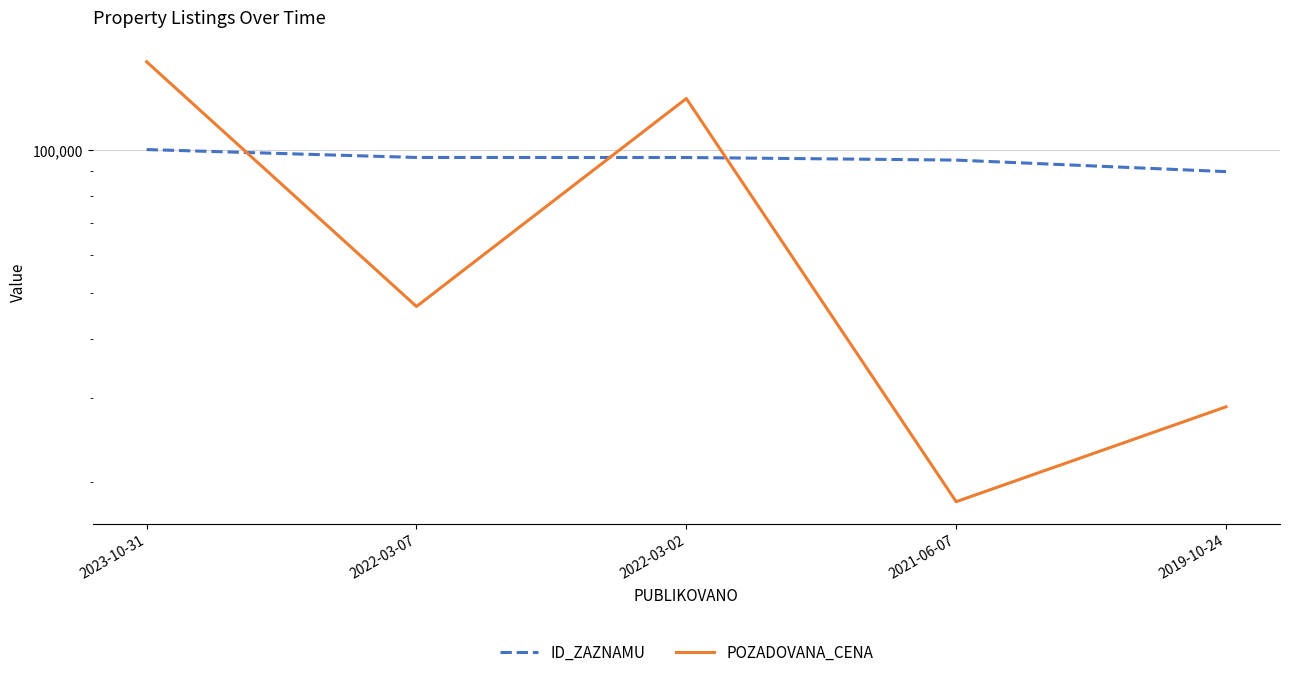

List the series in order of their peak value, lowest first.

ID_ZAZNAMU, POZADOVANA_CENA